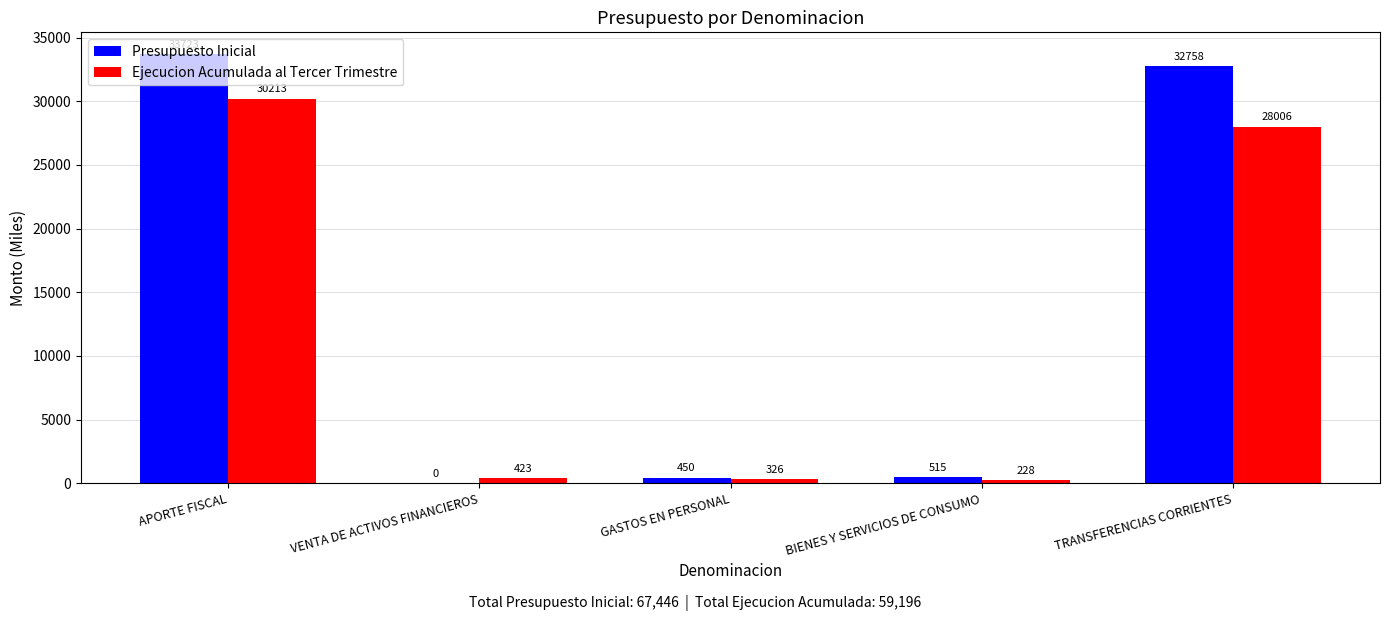

Count the number of data series in this chart.

2